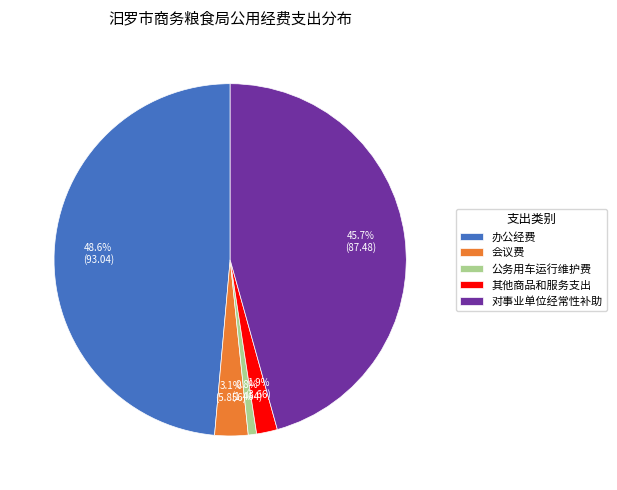

Which category has the smallest portion of the pie?

公务用车运行维护费